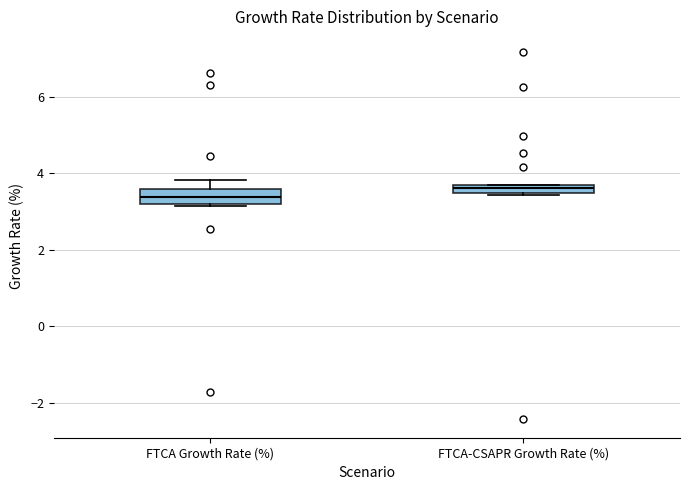

Where does the median line of the box for FTCA-CSAPR Growth Rate (%) sit on the y-axis? The values are not printed on the chart, so give them approximately, as read against the axis.

3.6